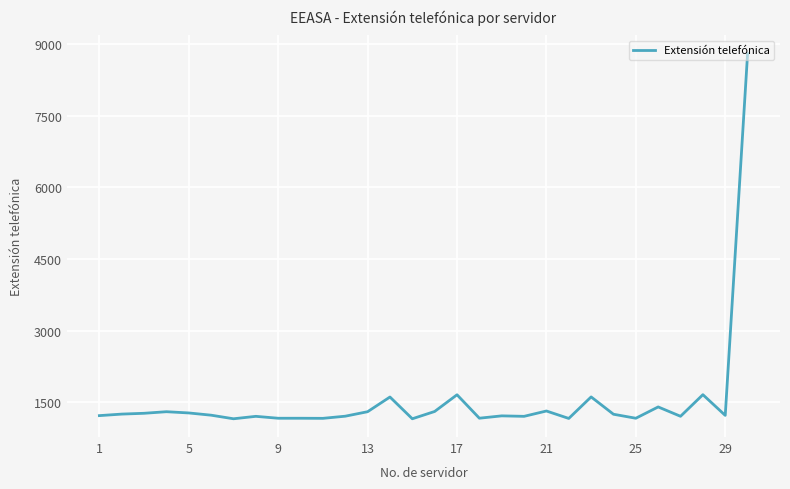

True or false: there are more than 0 points higher than both neighbors.

True